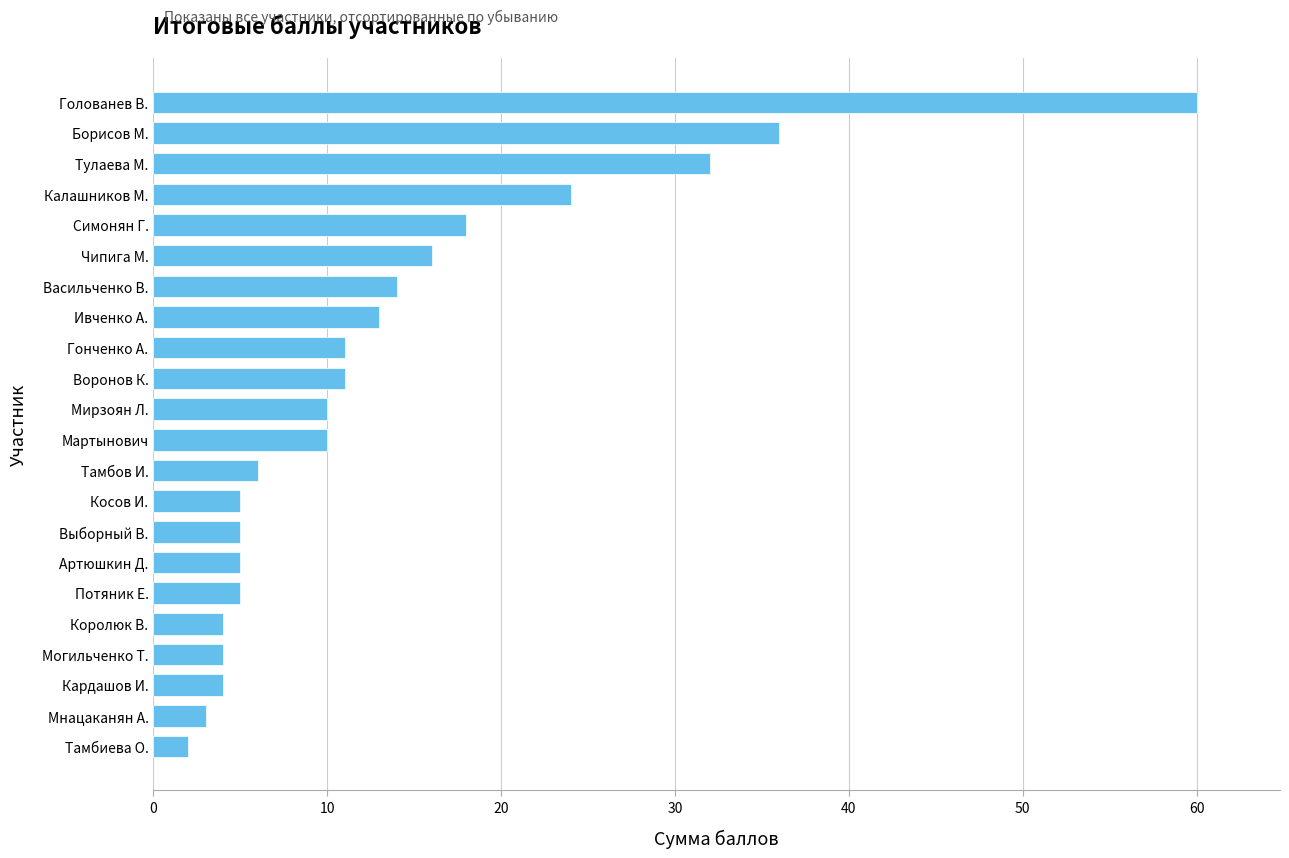

Approximately how many times larger is the value at Чипига М. compared to Артюшкин Д.?

3.2